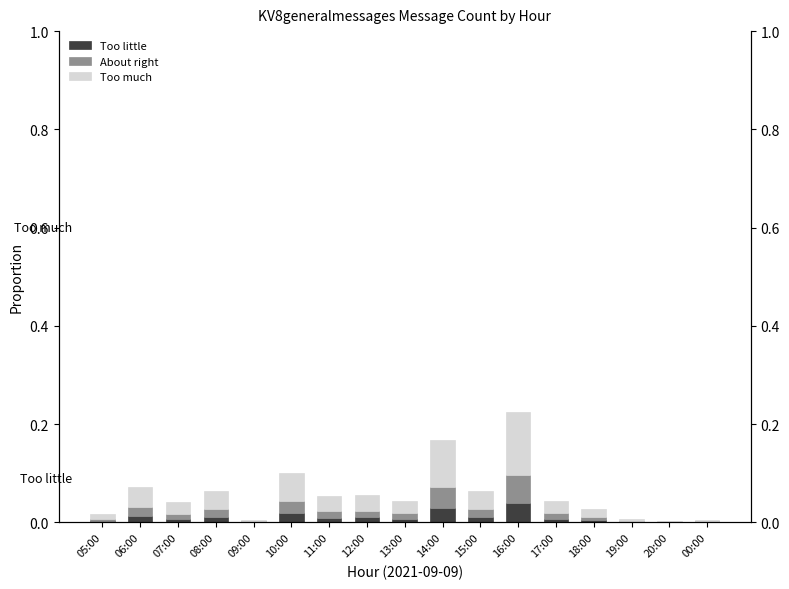

Reading left to right, what are all the values shown in this chart?

Too little: 0.0	0.0	0.0	0.0	0.0	0.0	0.0	0.0	0.0	0.0	0.0	0.0	0.0	0.0	0.0	0.0	0.0
About right: 0.0	0.0	0.0	0.0	0.0	0.0	0.0	0.0	0.0	0.0	0.0	0.1	0.0	0.0	0.0	0.0	0.0
Too much: 0.0	0.0	0.0	0.0	0.0	0.1	0.0	0.0	0.0	0.1	0.0	0.1	0.0	0.0	0.0	0.0	0.0